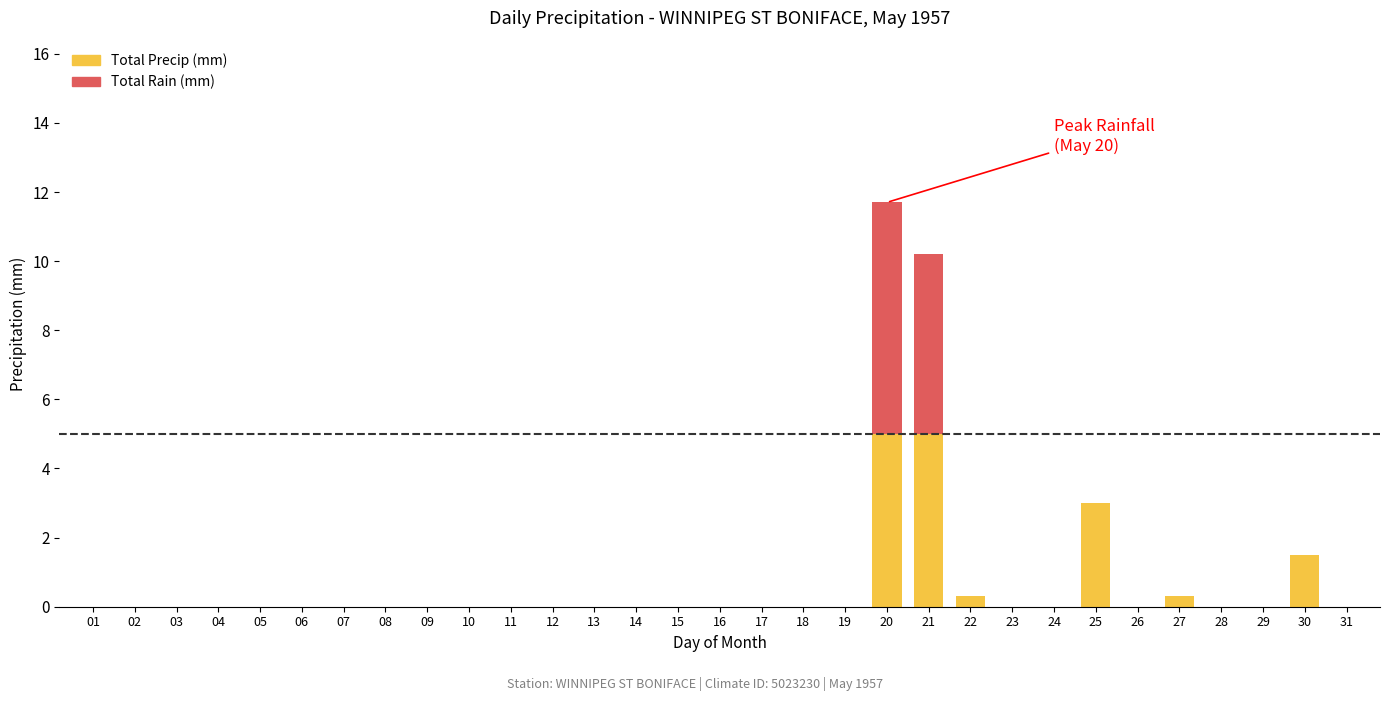

What is the sum of all Total Precip (mm) values?

15.1